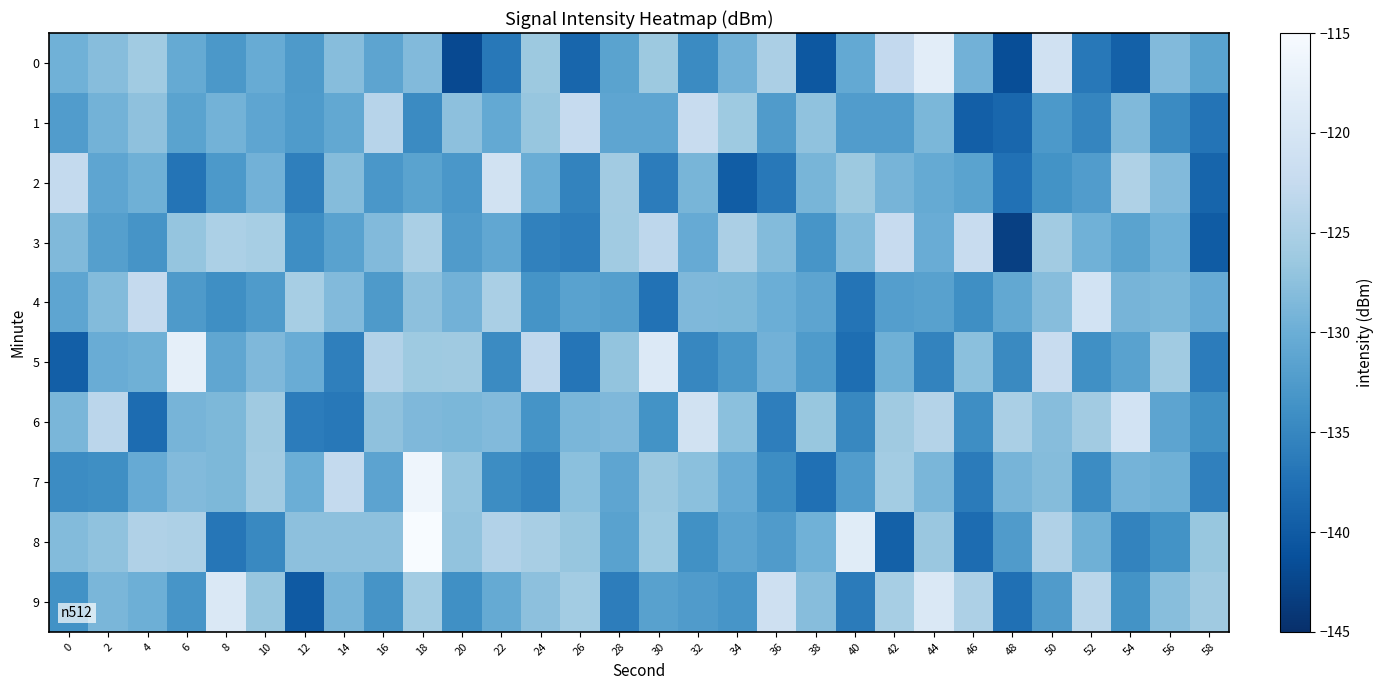

At 56, list the series in order from largest to smallest.

5, 9, 0, 2, 4, 3, 7, 6, 8, 1